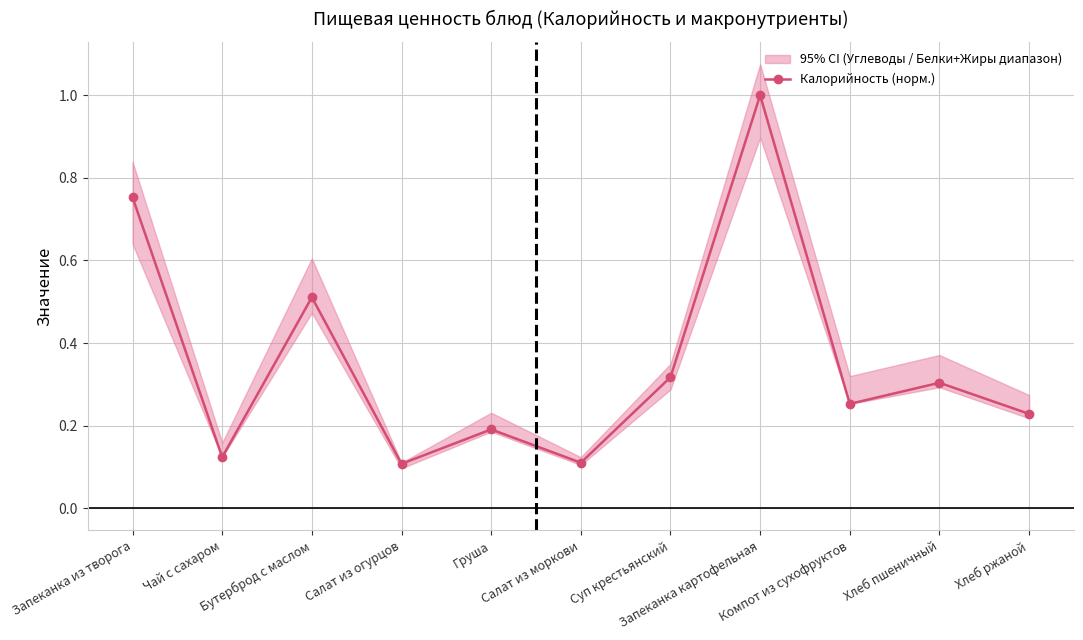

How many interior local peaks (higher than both neighbors) does the data have?

4